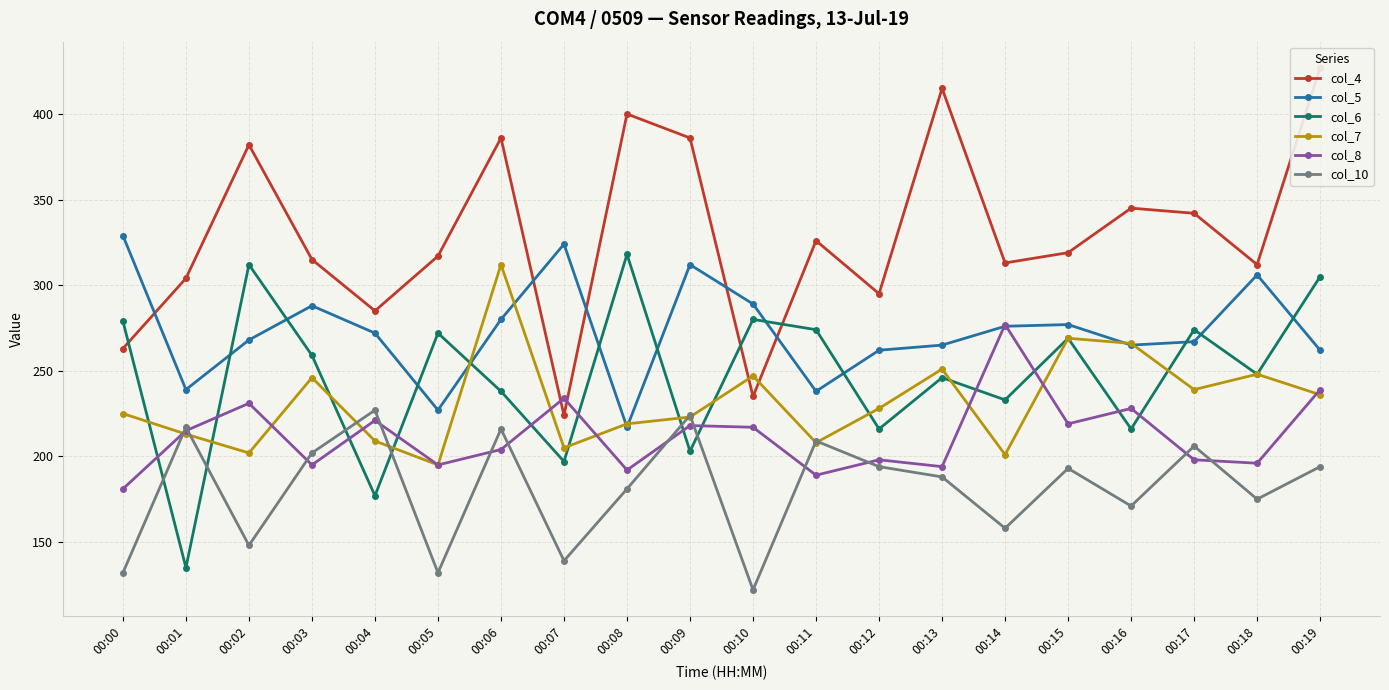

At 00:09, list the series in order from smallest to largest.

col_6, col_8, col_7, col_10, col_5, col_4